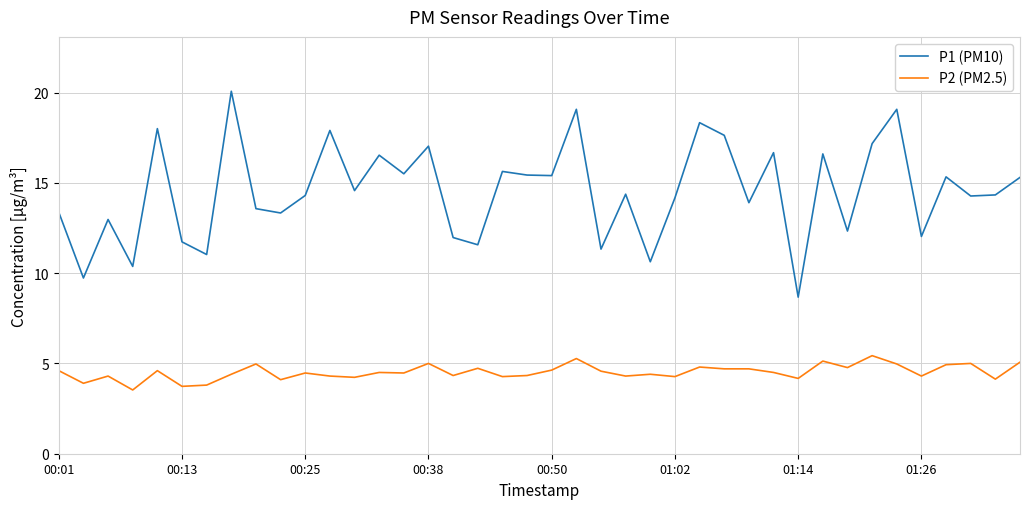

What is the difference between the maximum and minimum values in the P1 (PM10) series?

11.4